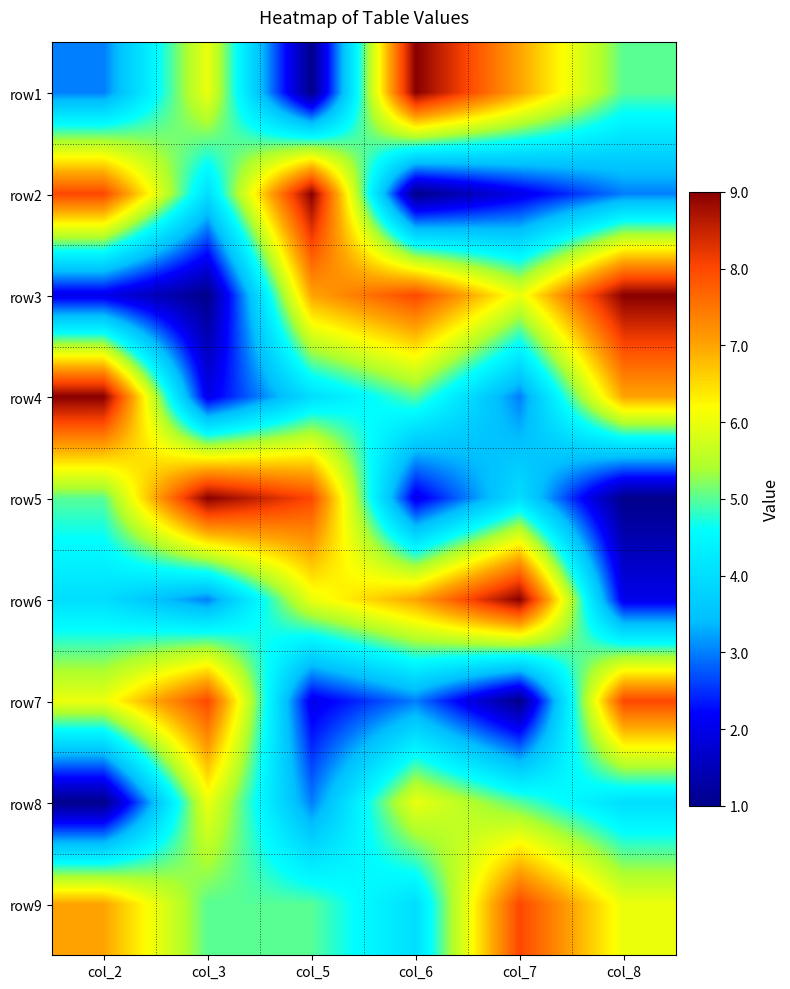

At how many categories does at least one series exceed 1?

6